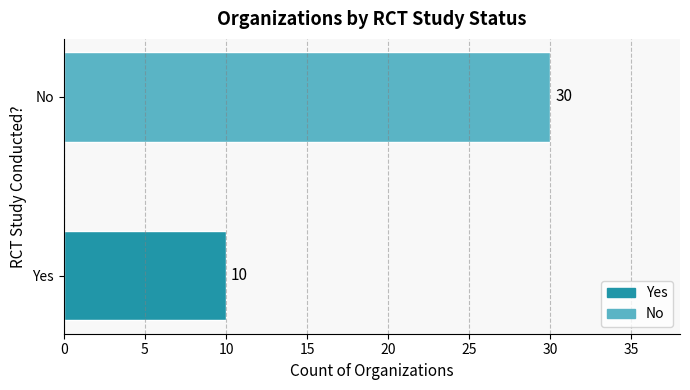

The value at Yes is 10. True or false?

True